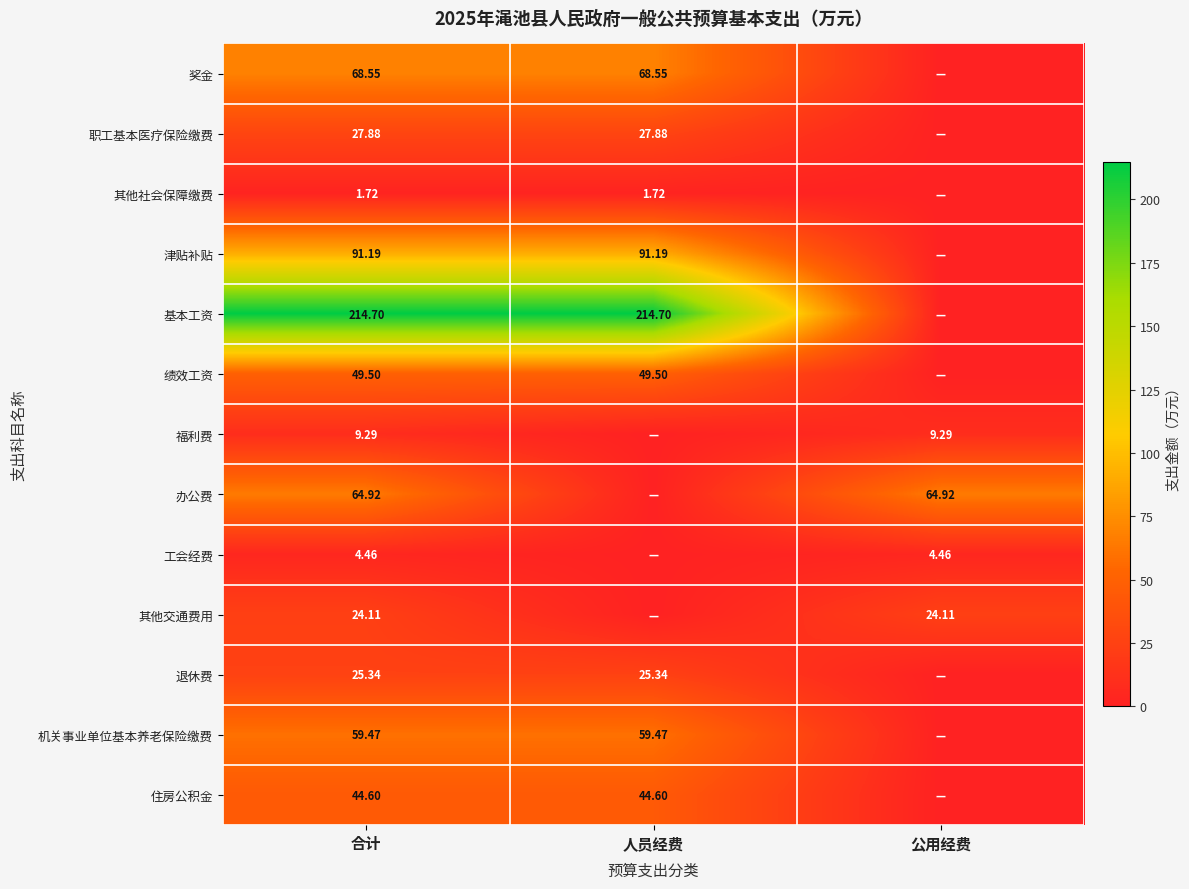

At 合计, list the series in order from smallest to largest.

其他社会保障缴费, 工会经费, 福利费, 其他交通费用, 退休费, 职工基本医疗保险缴费, 住房公积金, 绩效工资, 机关事业单位基本养老保险缴费, 办公费, 奖金, 津贴补贴, 基本工资